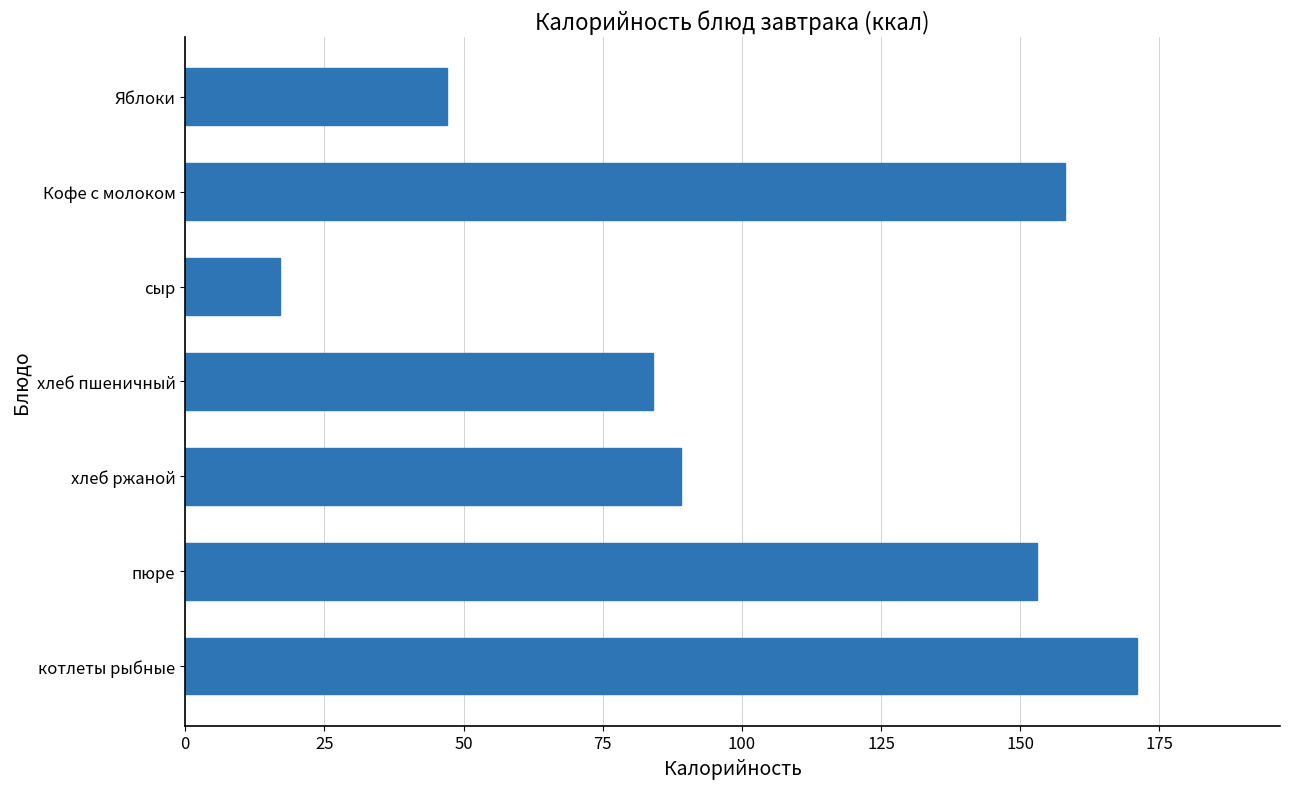

Where is the data nearest to the value 94?

хлеб ржаной